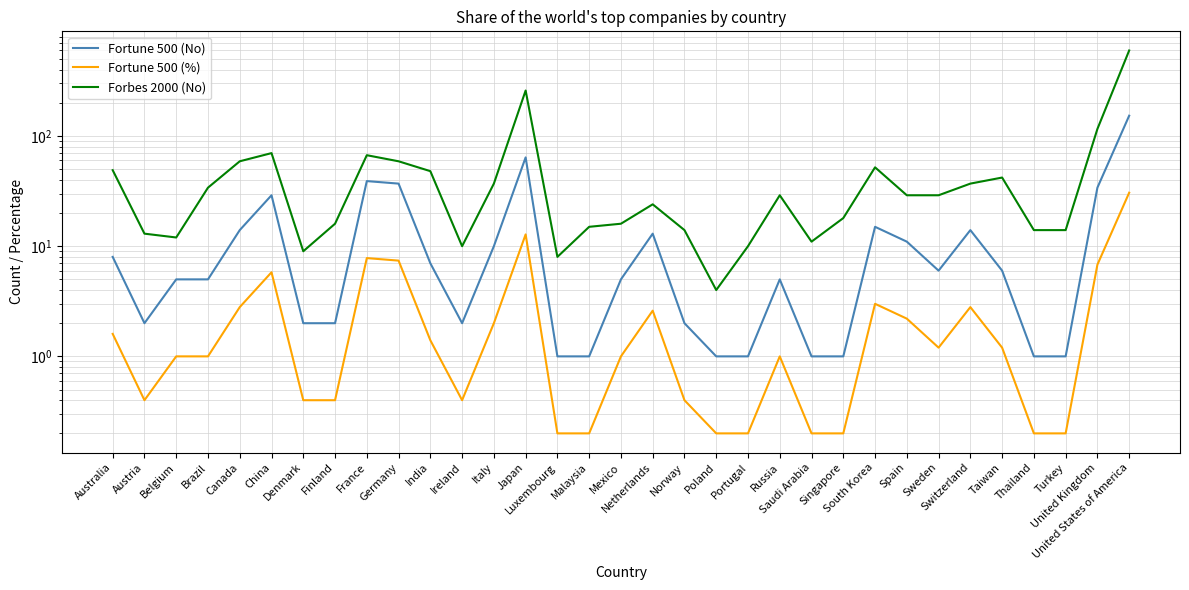

What is the average value of the Fortune 500 (%) series?

3.0